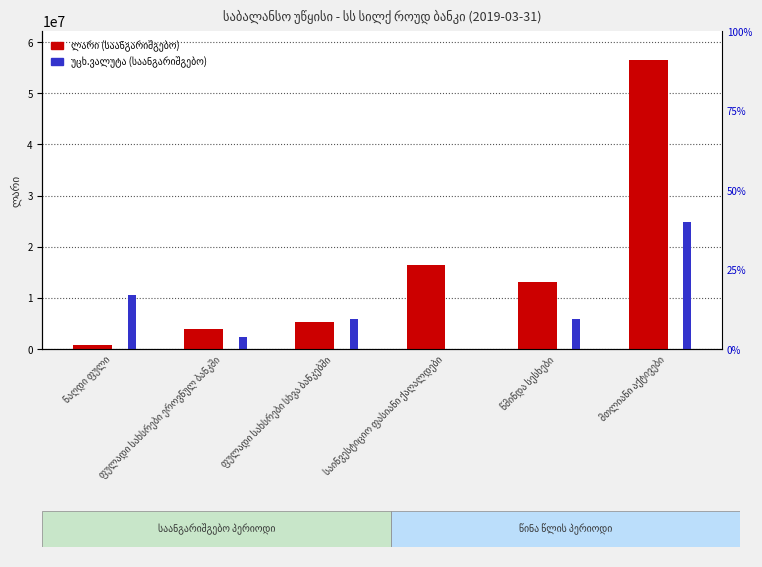

How many data points in ლარი (საანგარიშგებო) are above 13090229?

2